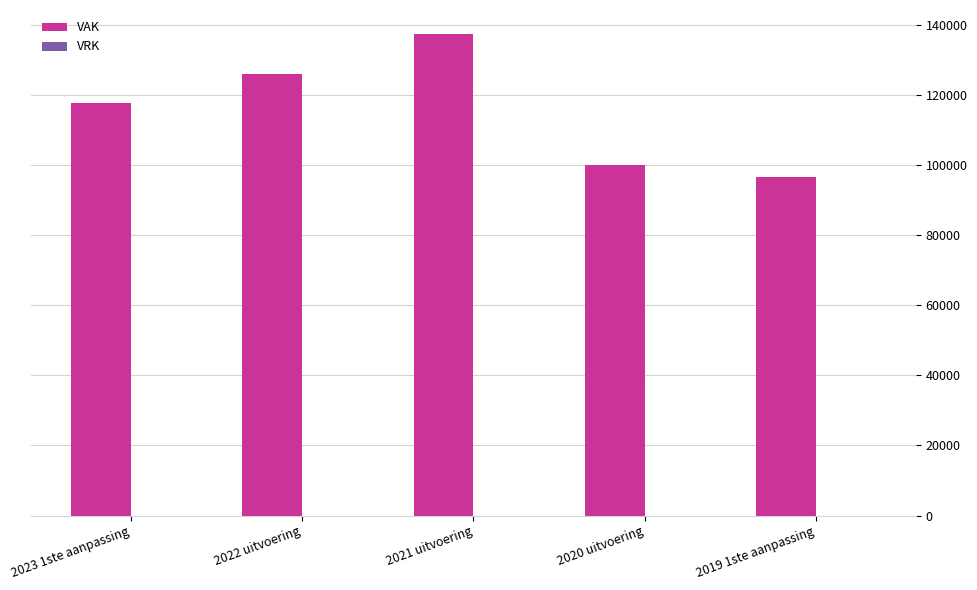

Does the chart contain stacked bars?

No